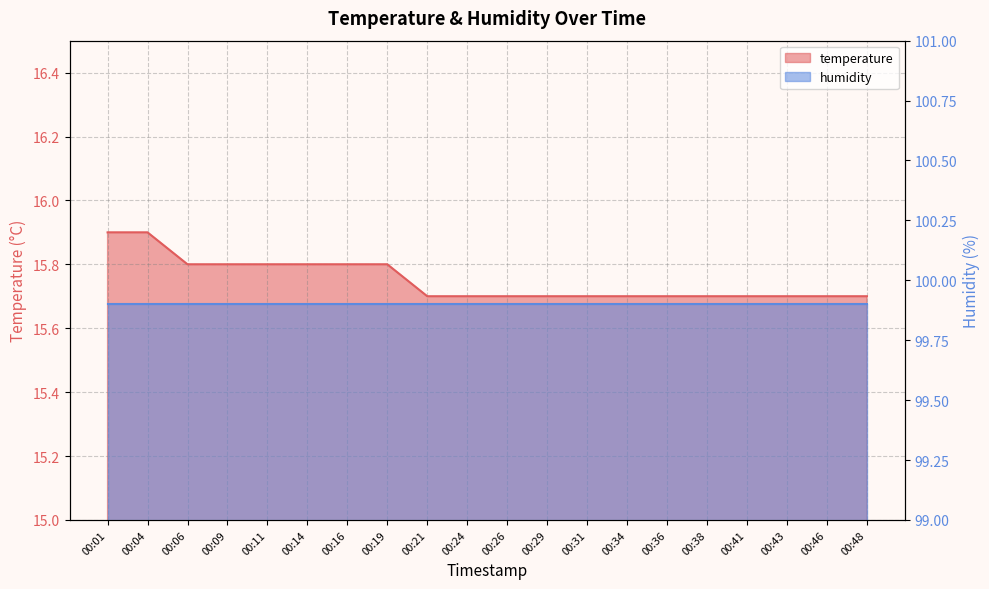

Which label corresponds to the largest value in the chart?

00:01